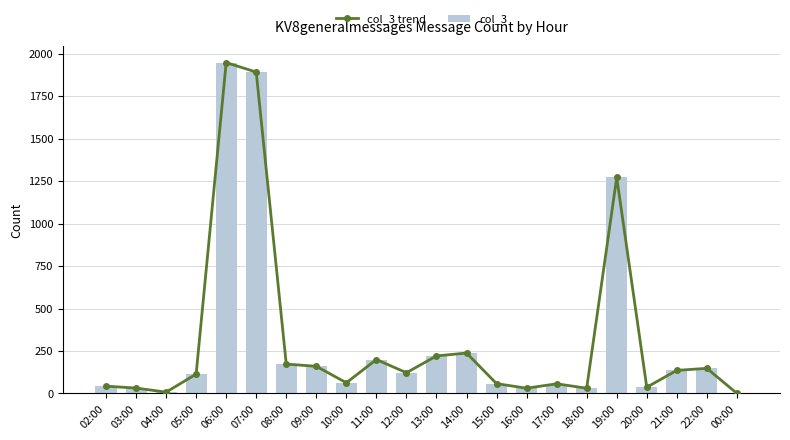

What is the average value of the col_3 trend series?

317